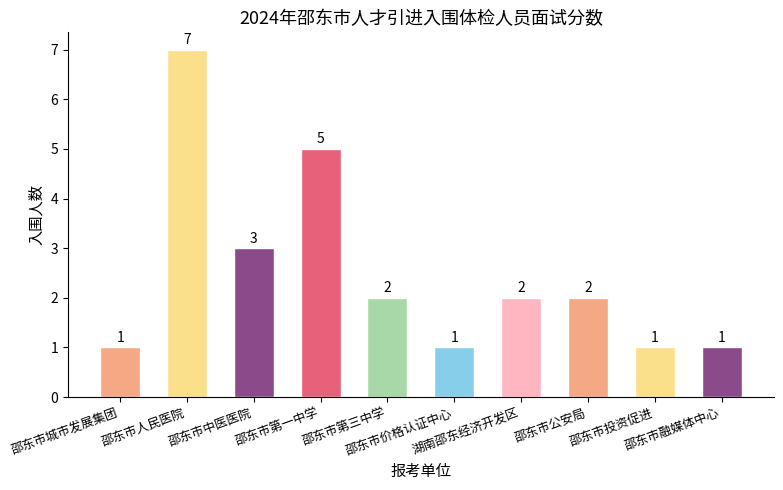

What is the maximum value shown in the chart?

7